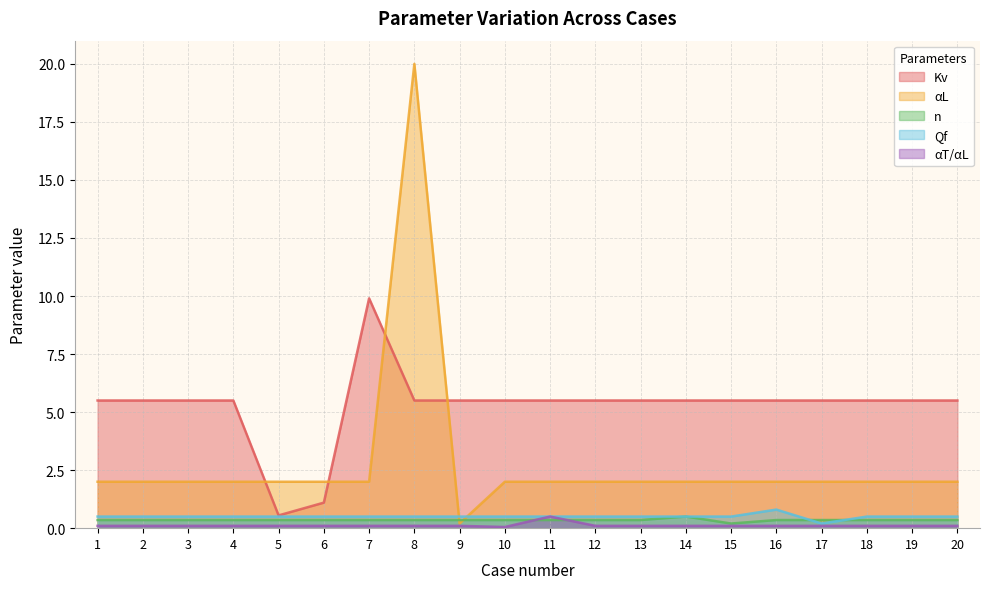

Between 15 and 8, which is larger?

15